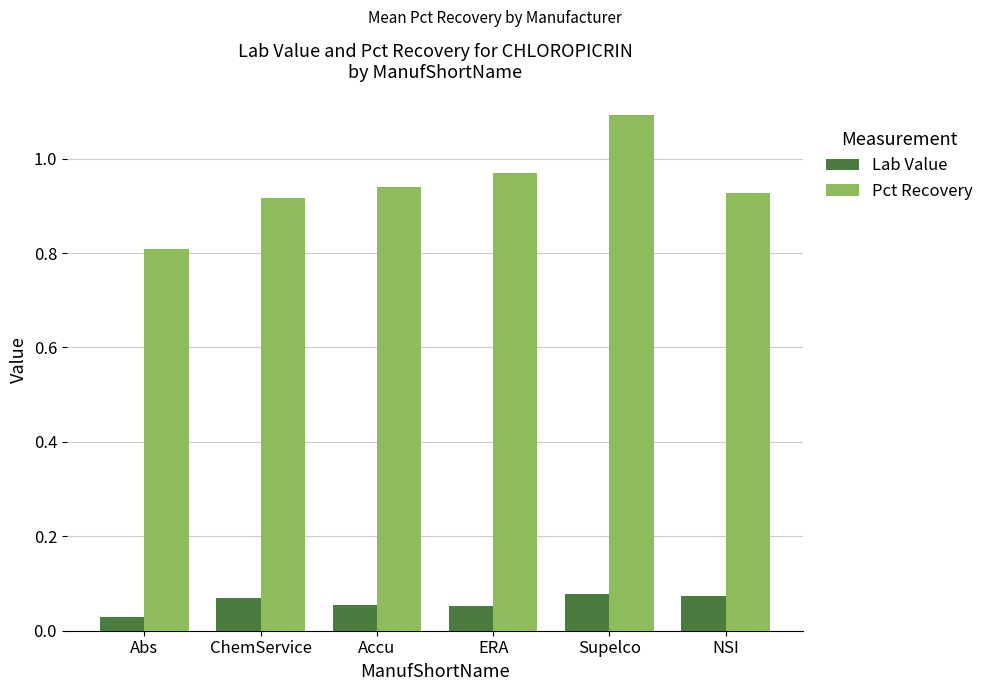

How many groups of bars are there?

6